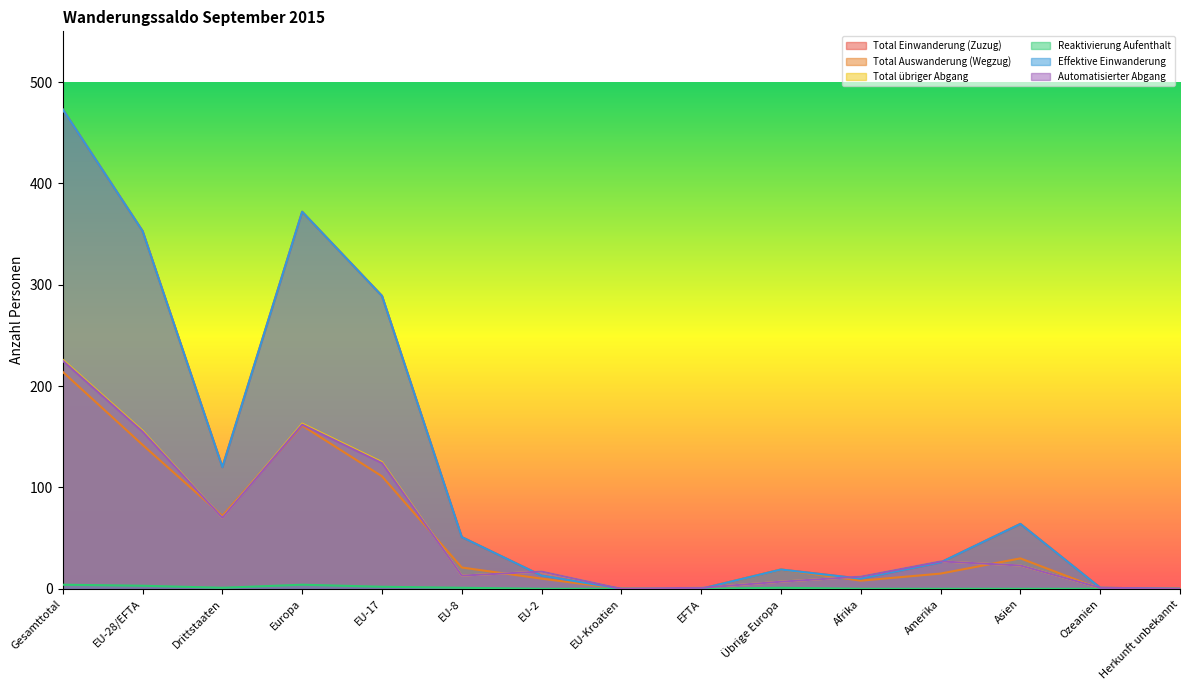

Which category has the lowest value across all series?

EU-Kroatien